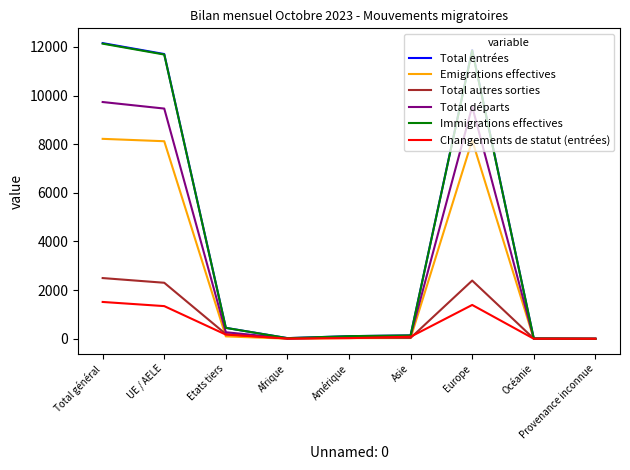

What is the maximum value shown in the chart?

12156